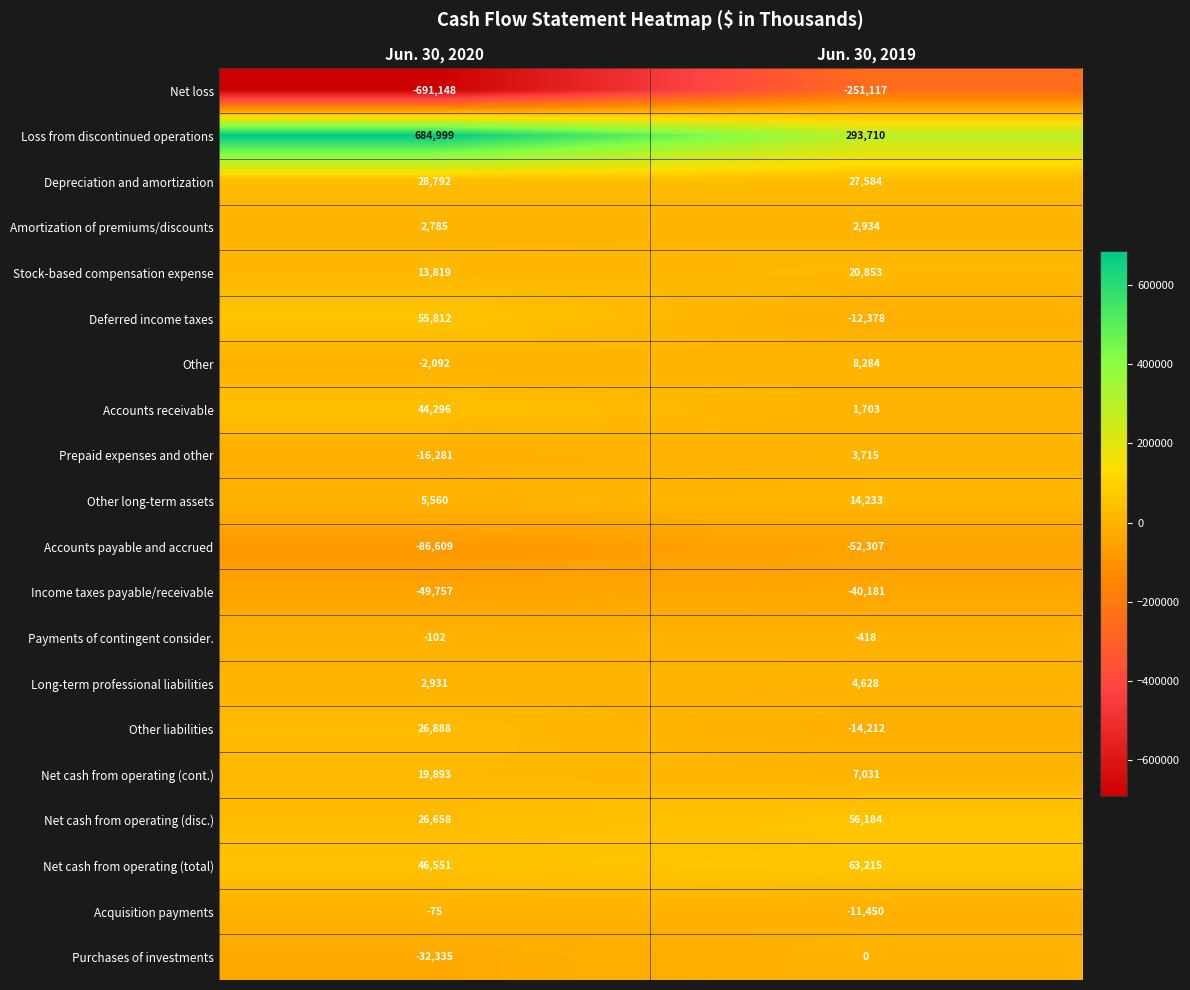

Read the Income taxes payable/receivable value at Jun. 30, 2020, to the nearest 100.

-49800